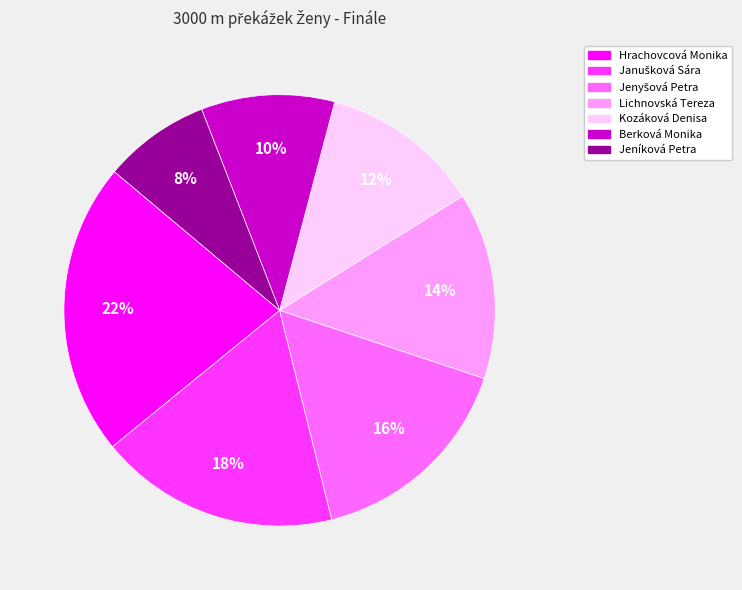

What is the largest slice in the pie chart?

Hrachovcová Monika